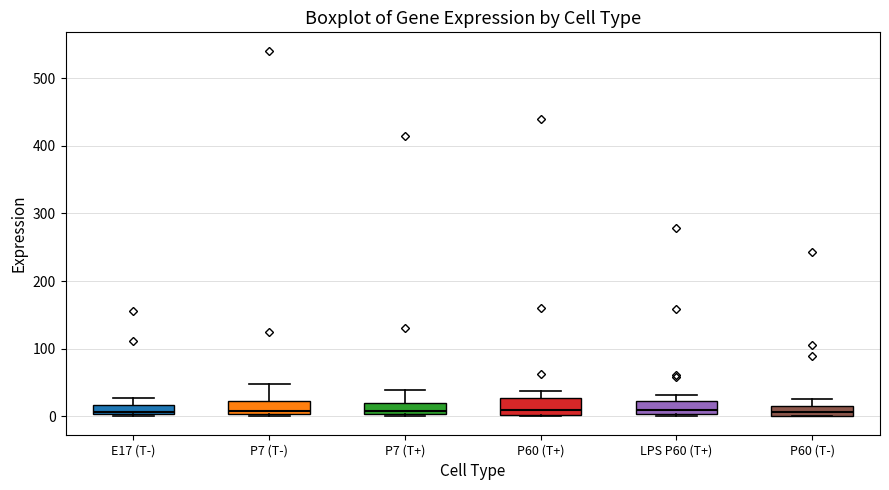

Where does the median line of the box for P60 (T-) sit on the y-axis? The values are not printed on the chart, so give them approximately, as read against the axis.

10